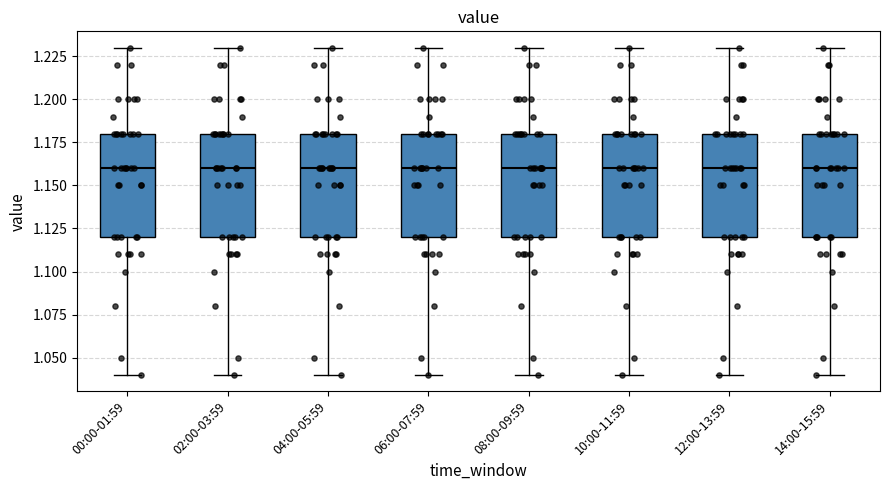

Where is the lower edge of the box for 10:00-11:59 on the y-axis? The values are not printed on the chart, so give them approximately, as read against the axis.

1.12